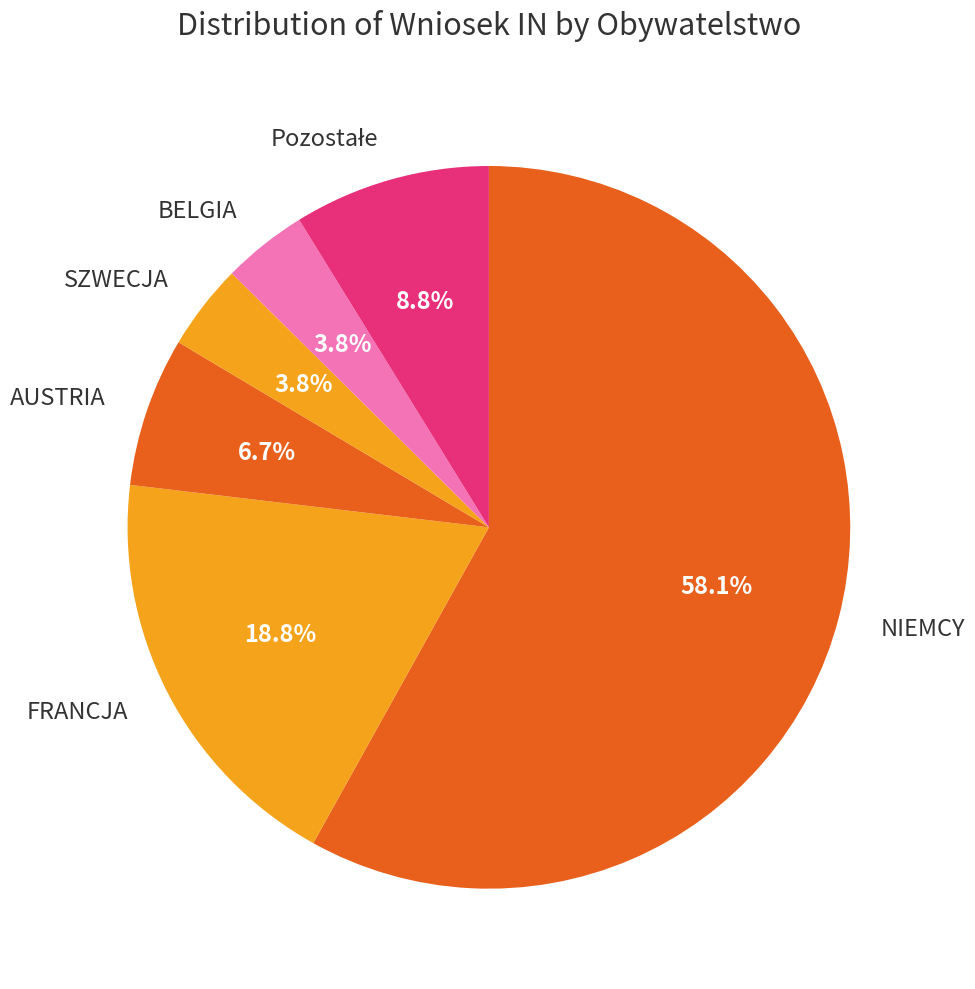

Count the number of slices in the pie.

6